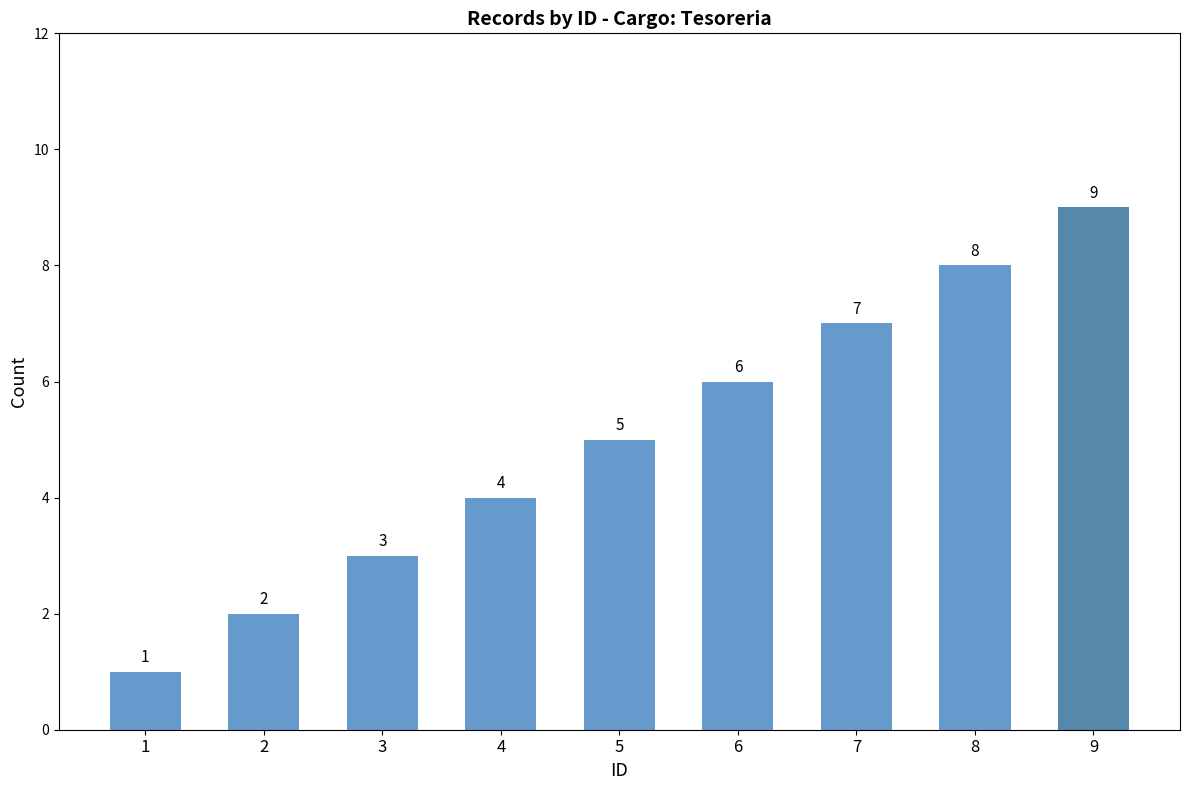

The chart shows a value of 5 at 5. True or false?

True